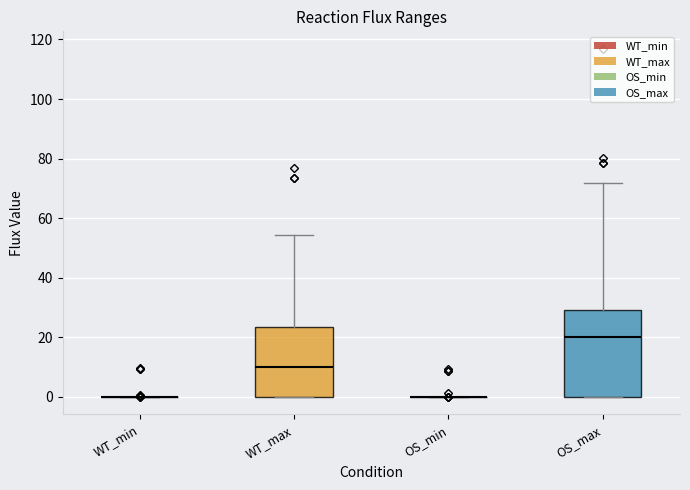

Which box is the tallest, from its lower edge to its upper edge?

OS_max